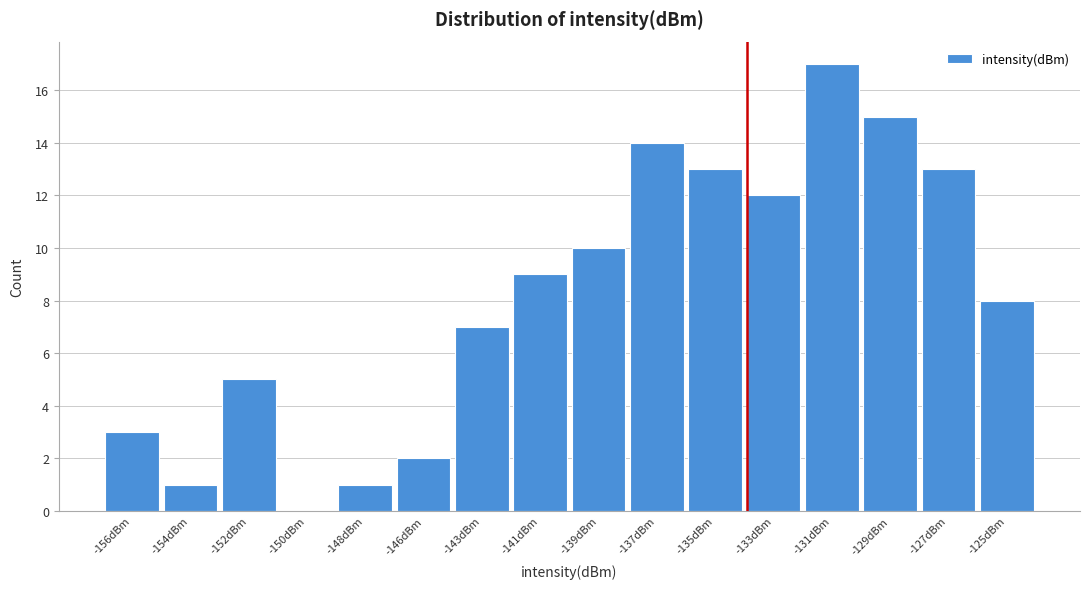

Reading left to right, transcribe all the data shown in this chart.

-156dBm=3	-154dBm=1	-152dBm=5	-150dBm=0	-148dBm=1	-146dBm=2	-143dBm=7	-141dBm=9	-139dBm=10	-137dBm=14	-135dBm=13	-133dBm=12	-131dBm=17	-129dBm=15	-127dBm=13	-125dBm=8